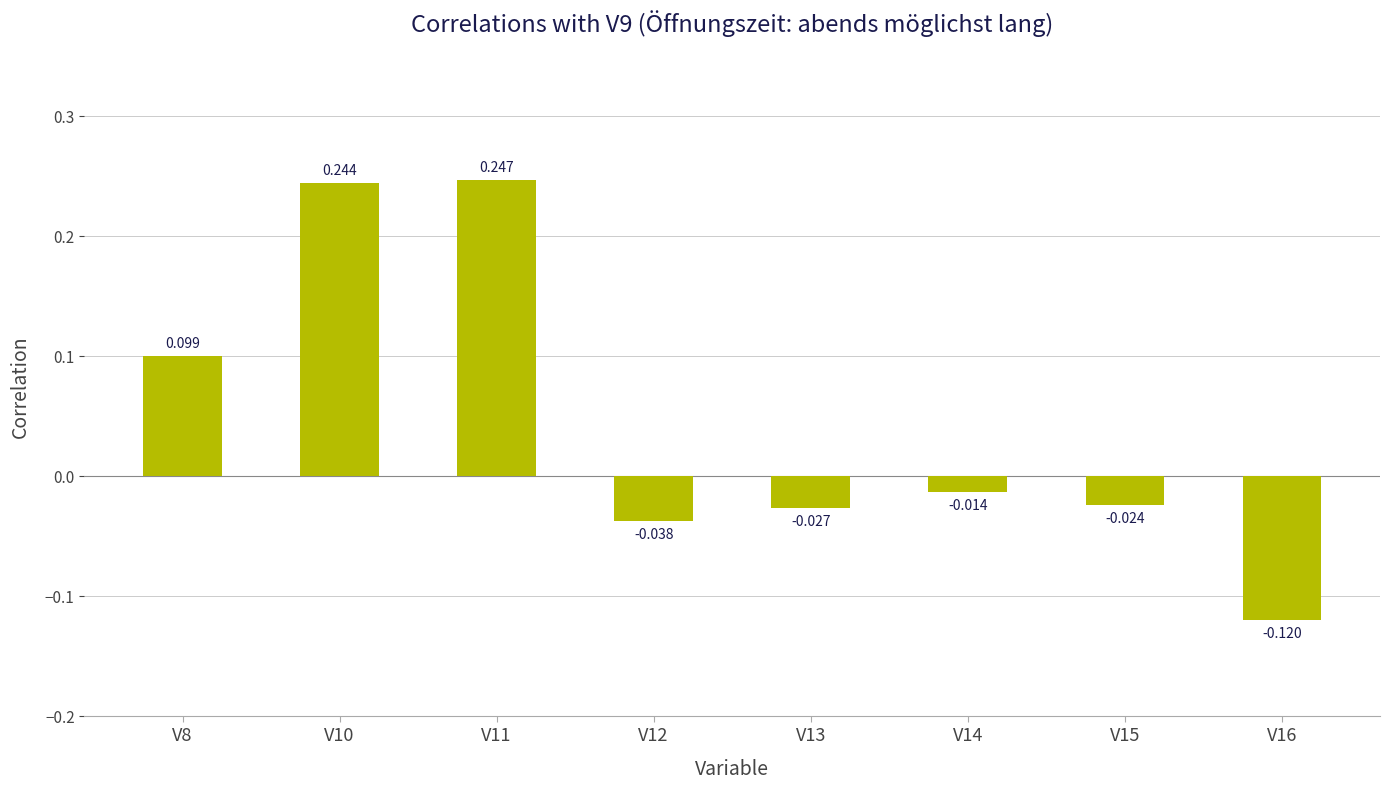

At which category does the chart reach its peak across all series?

V11